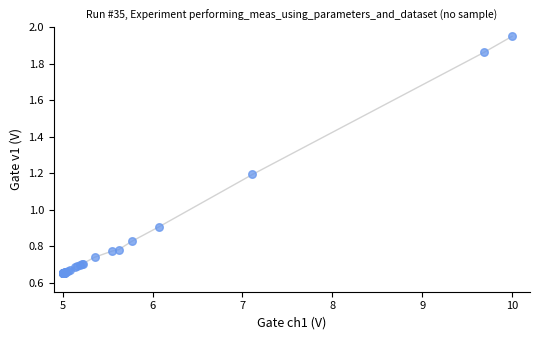

What Y value in the scatter plot is closest to 1?

0.9